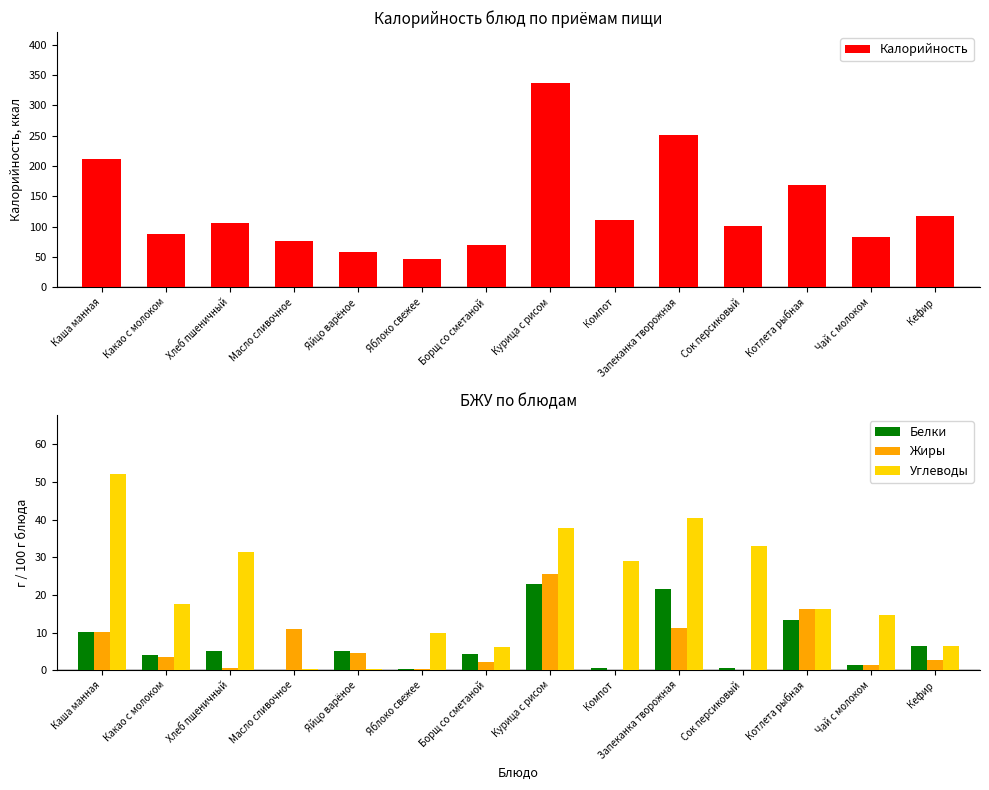

Which series has the largest range (max minus min)?

Калорийность